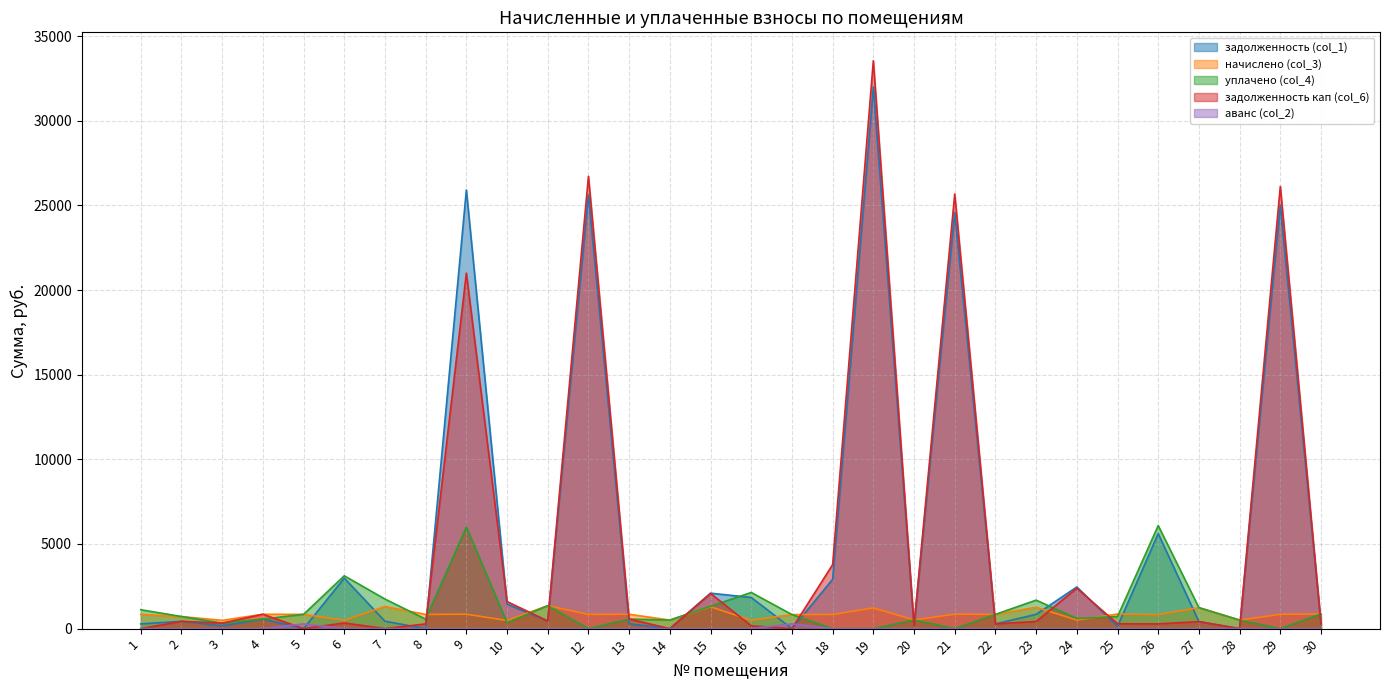

How many data points in задолженность (col_1) are above 452?

15